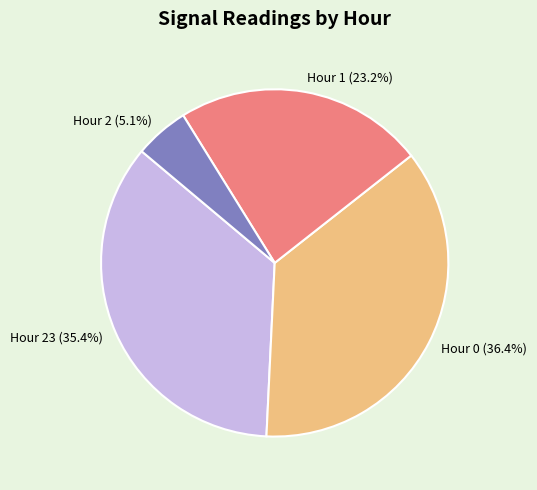

Does any single category account for the majority?

No